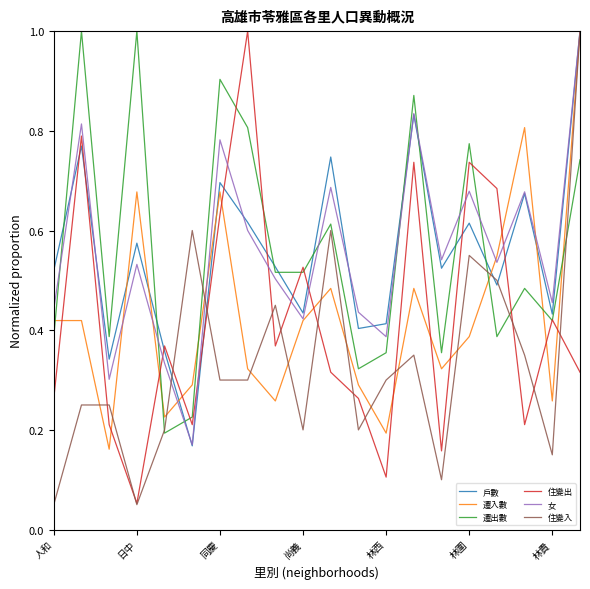

After their last crossing, which series has the higher values: 住變出 or 女?

女